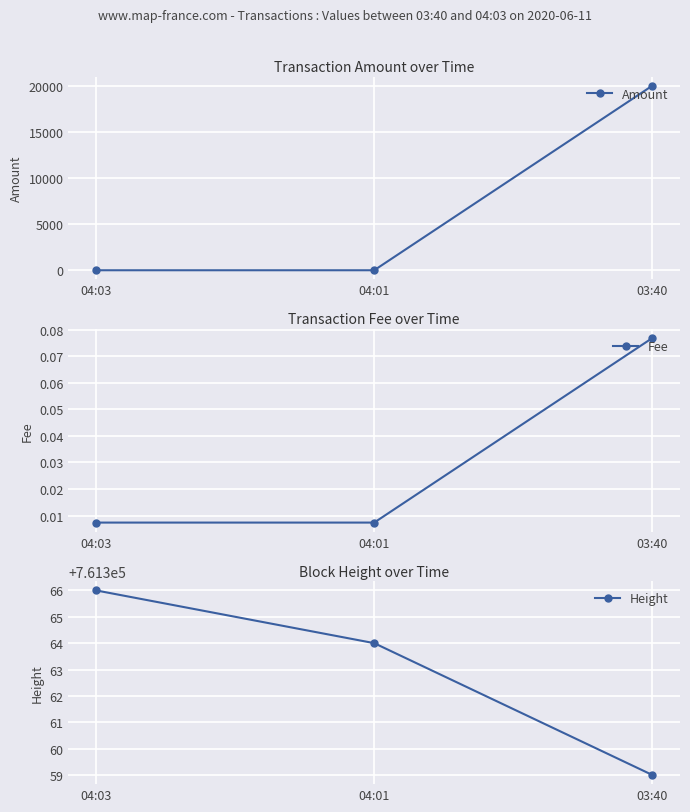

Between 04:01 and 03:40, which series saw the biggest shift?

Amount